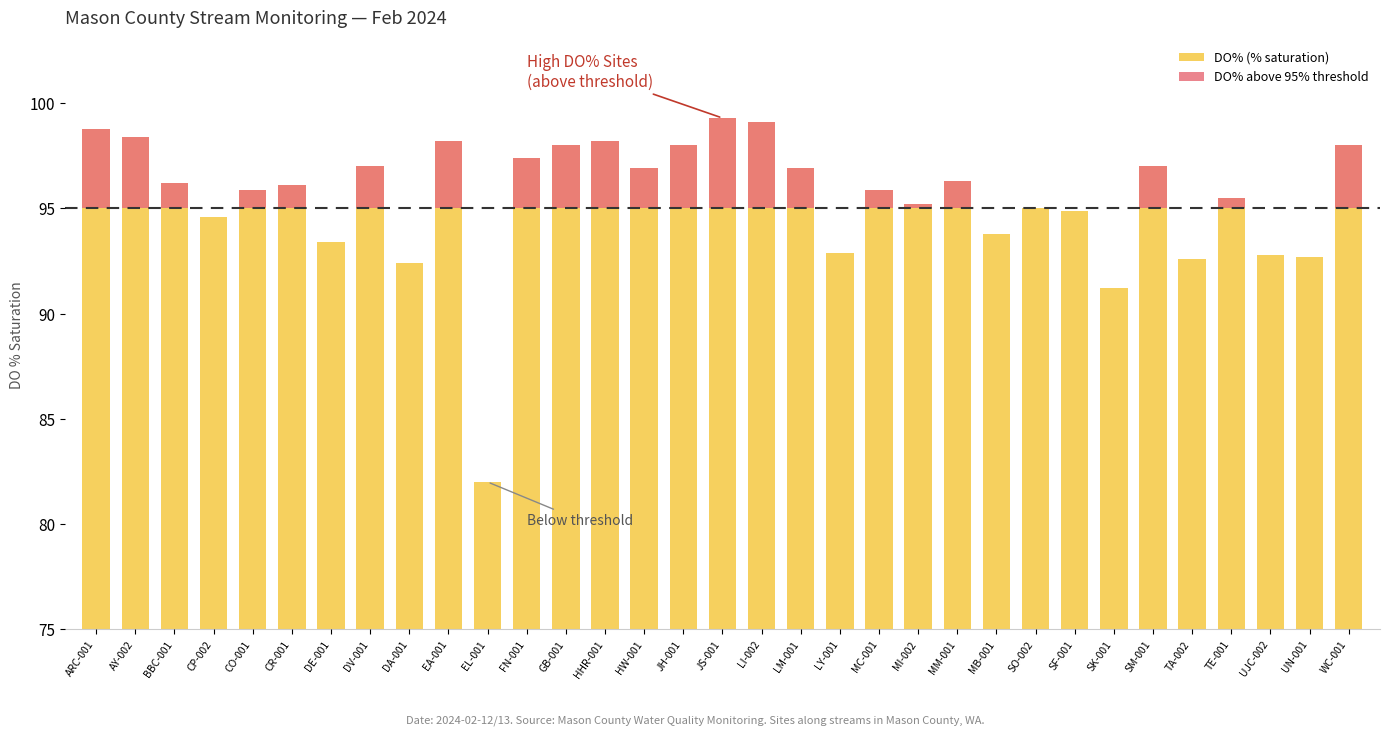

Which series has the largest total across all categories?

DO% (% saturation)